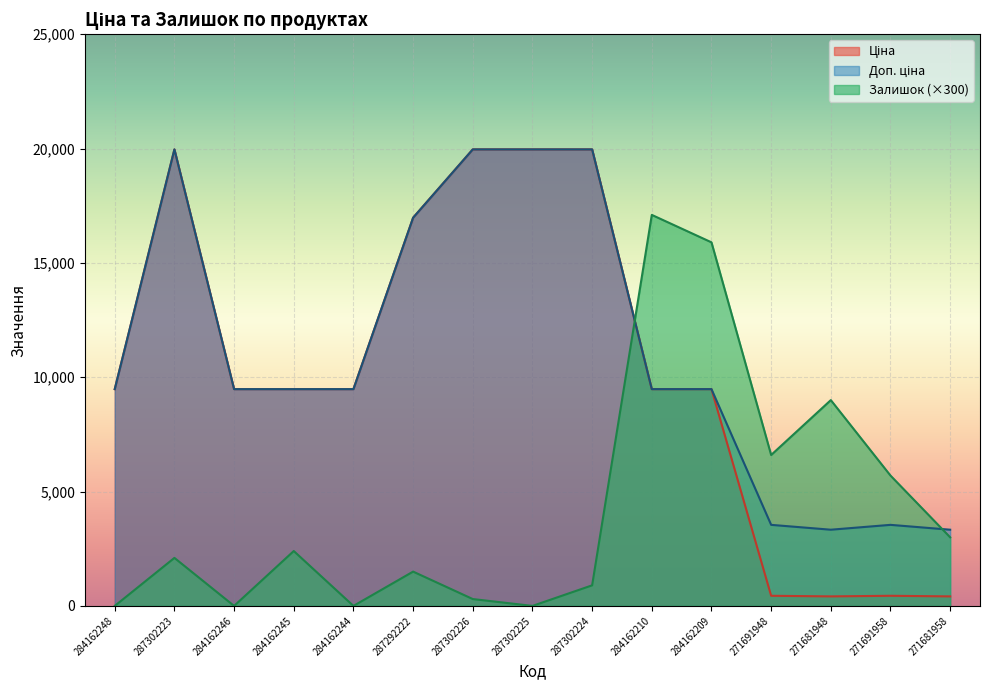

Is the value of Ціна at 271681958 greater than the value of Залишок at 284162246?

Yes